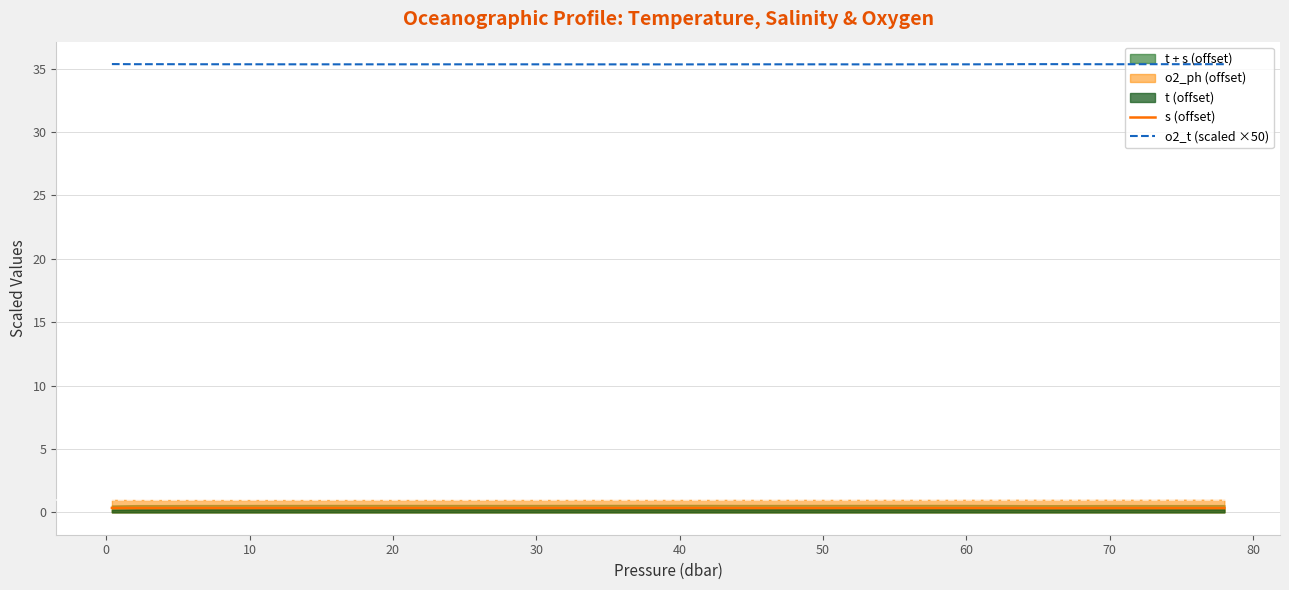

True or false: o2_t (scaled ×50) and s (offset) cross at least once.

False